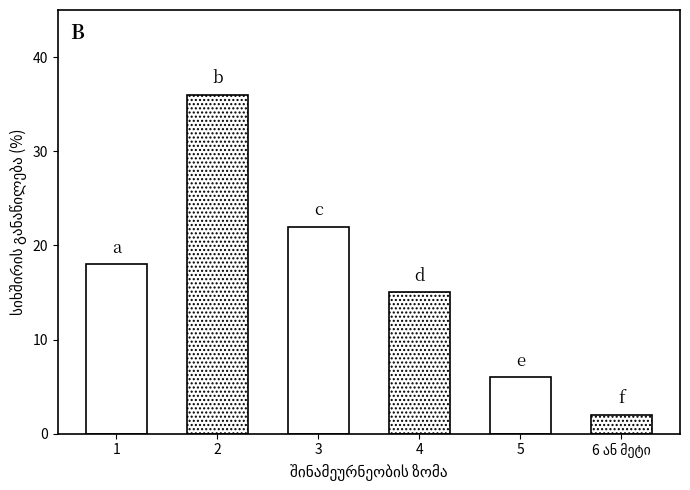

How many bars are there in total?

6